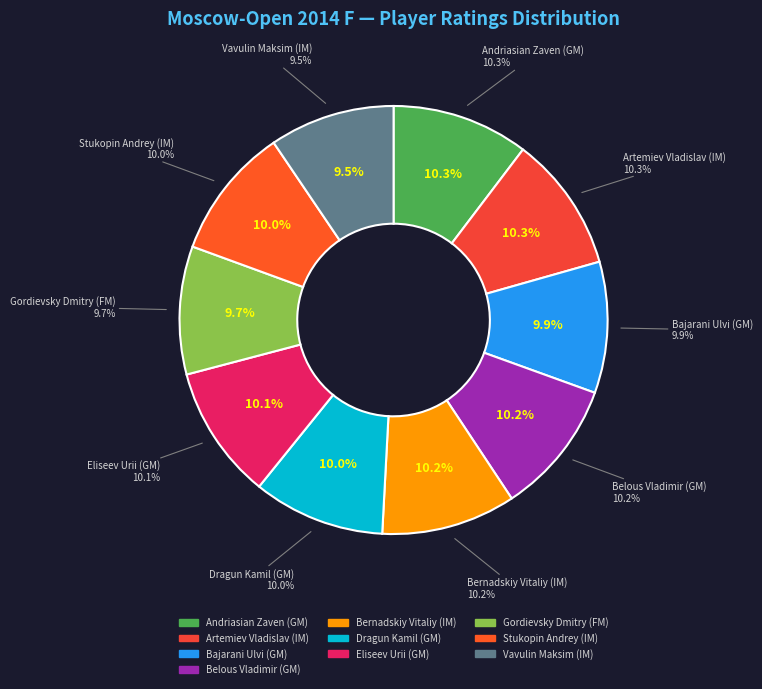

What percentage is the Andriasian Zaven (GM) slice, to the nearest percent?

10%